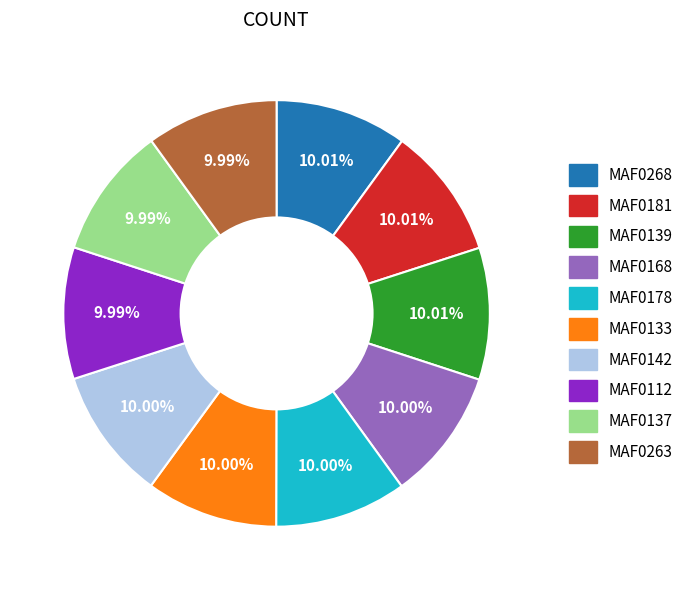

Does any single category account for the majority?

No